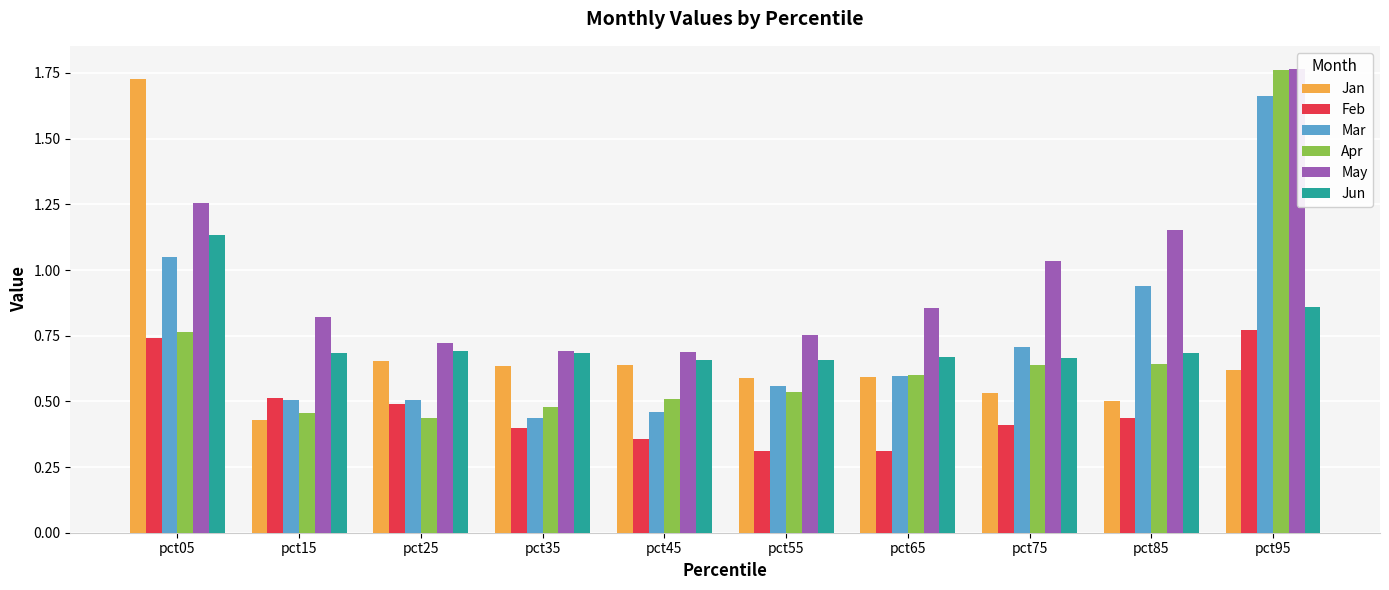

Rank the series by their maximum value, from highest to lowest.

May, Apr, Jan, Mar, Jun, Feb